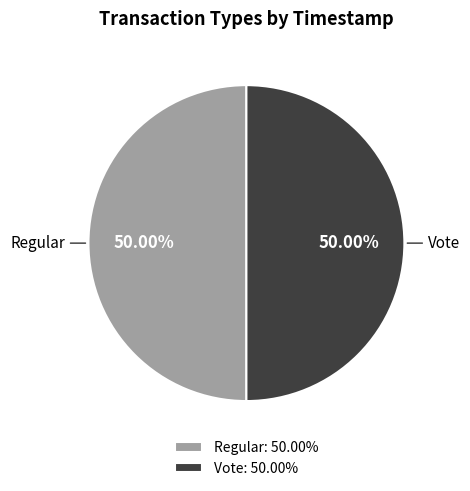

Do Vote and Regular together represent more than half of the pie?

Yes